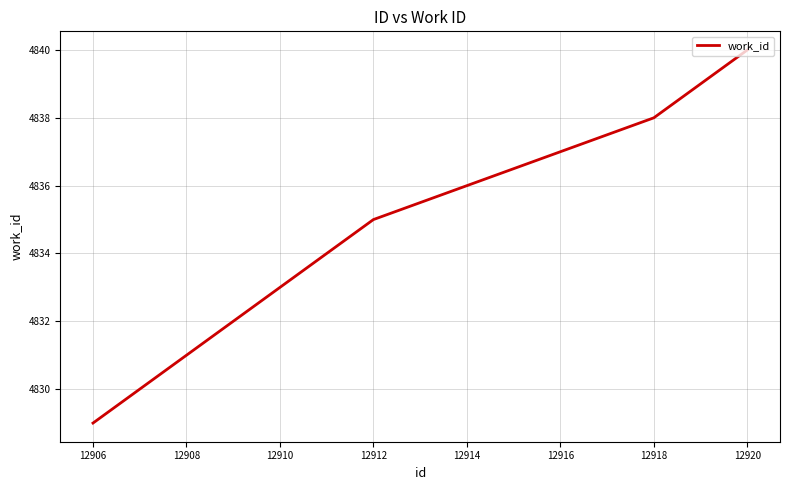

What is the difference between the maximum and minimum values?

11